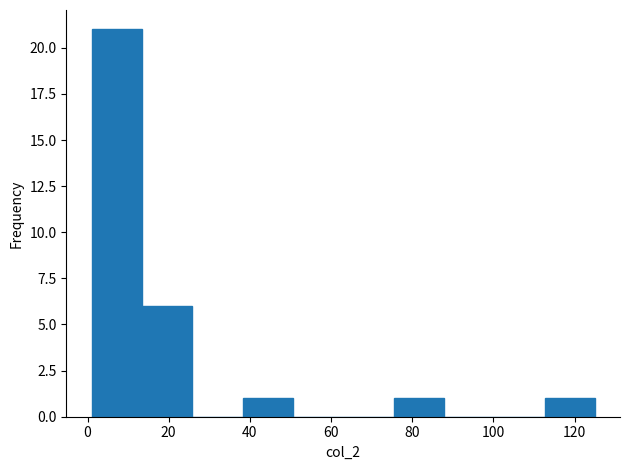

Reading left to right, list every bar in this chart as the range it spans on the x-axis followed by its height. Neither the bar edges nor the heights are printed on the chart, so give them approximately, as read against the axes.

1.0 to 13.4: 21
13.4 to 25.8: 6
25.8 to 38.2: 0
38.2 to 50.6: 1
50.6 to 63.0: 0
63.0 to 75.4: 0
75.4 to 87.8: 1
87.8 to 100.2: 0
100.2 to 112.6: 0
112.6 to 125.0: 1